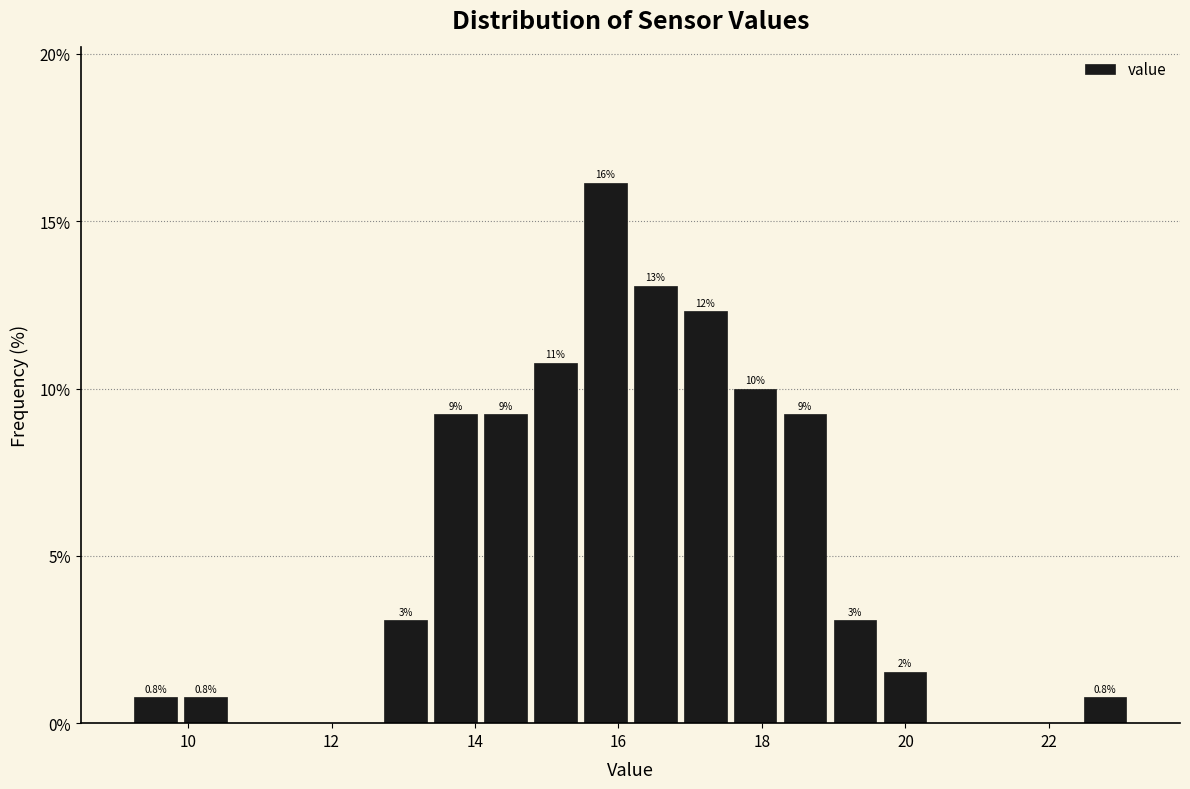

Read against the x-axis, roughly where is the centre of the tallest bar?

15.8